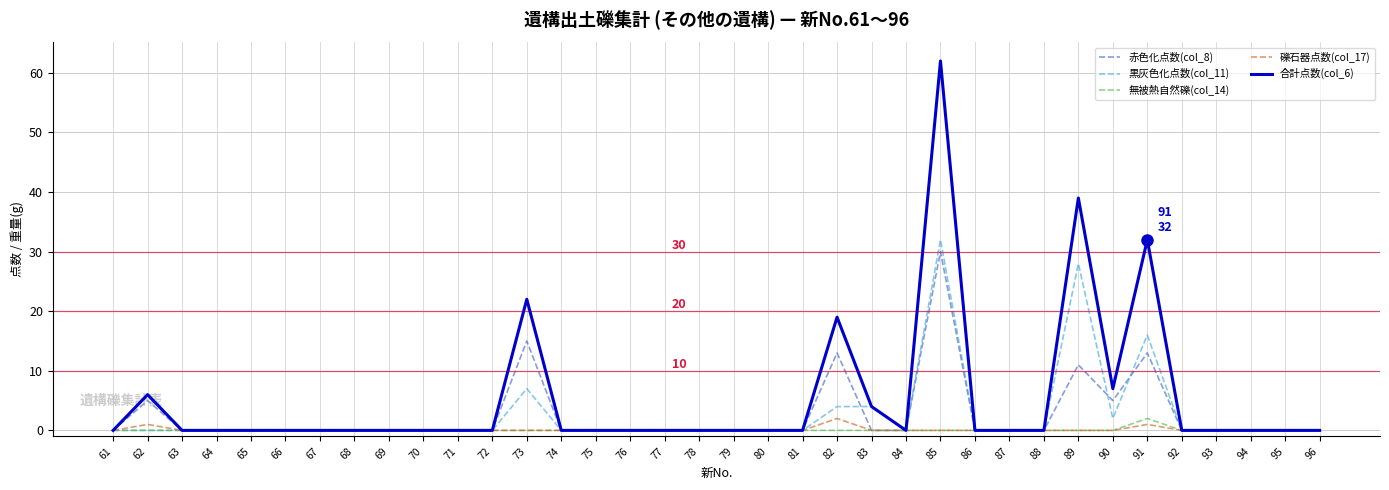

Between 76 and 90, which series saw the biggest shift?

合計点数(col_6)